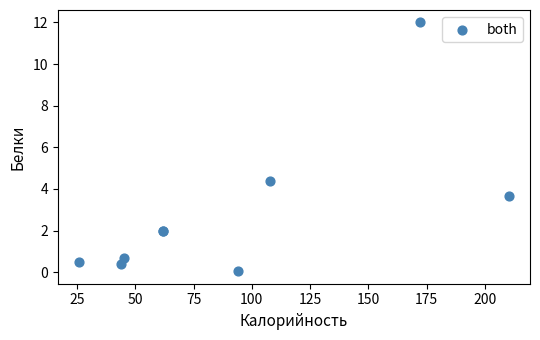

What Y value in the scatter plot is closest to 6?

4.4